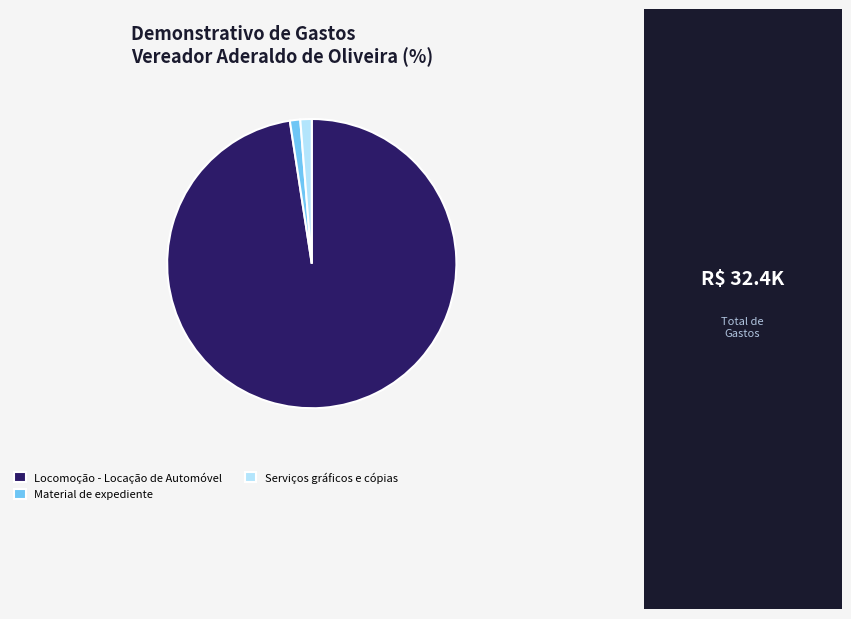

Approximately how many times larger is the value at Serviços gráficos e cópias compared to Material de expediente?

1.1